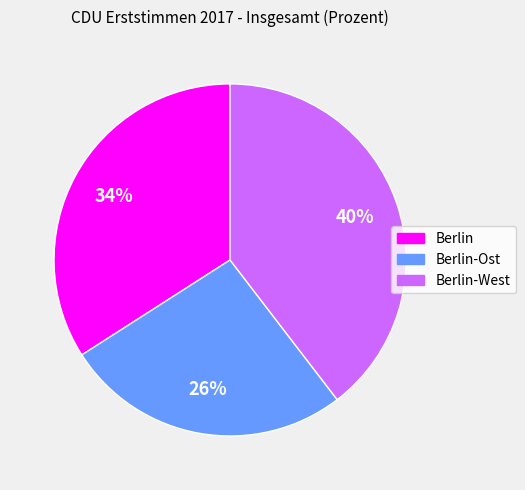

To the nearest percent, what is the average slice percentage?

33%